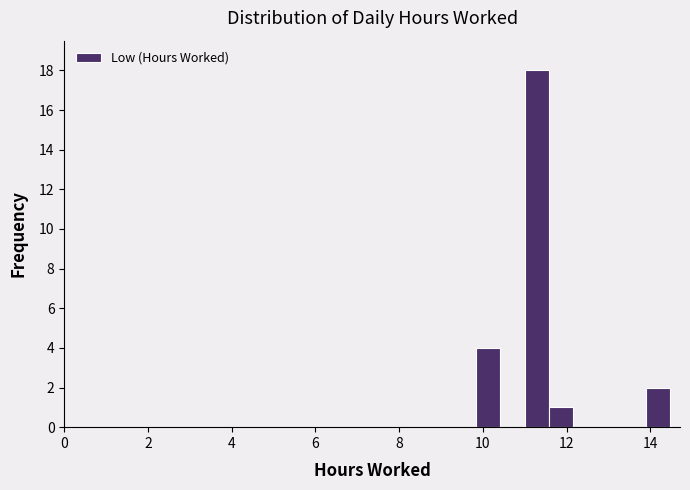

Around what value on the x-axis is the tallest bar? Give the approximate position of its centre, as read against the axis.

11.2